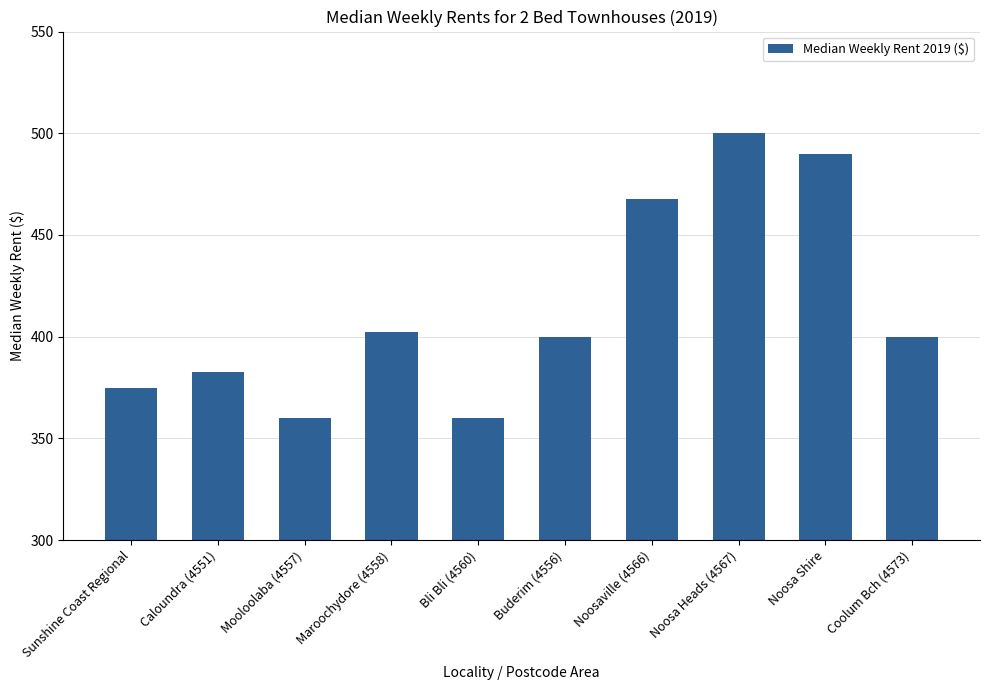

How many bars are there in total?

10